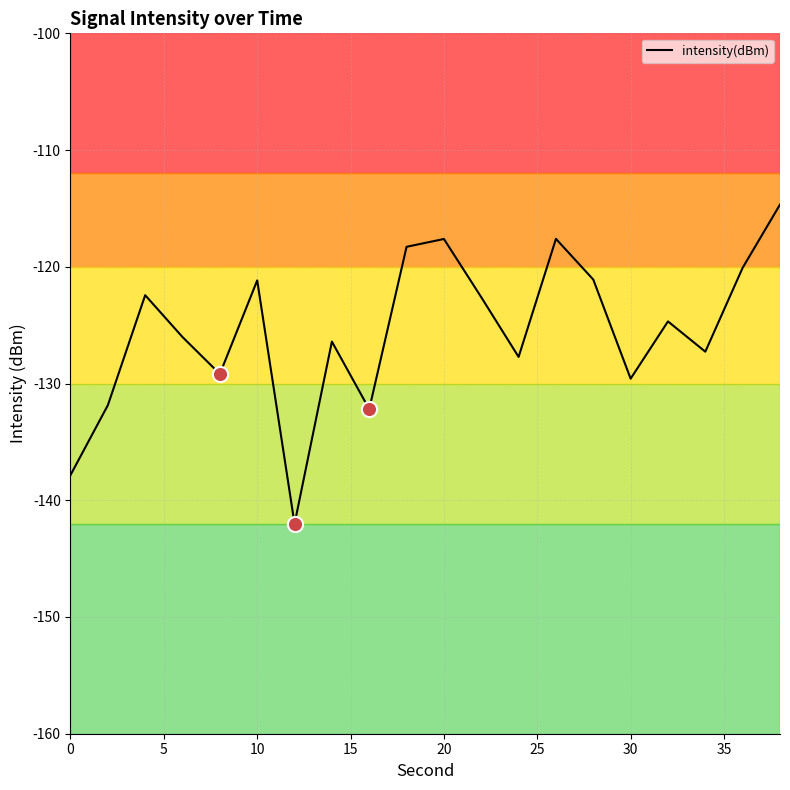

What is the difference between the maximum and minimum values?

27.4